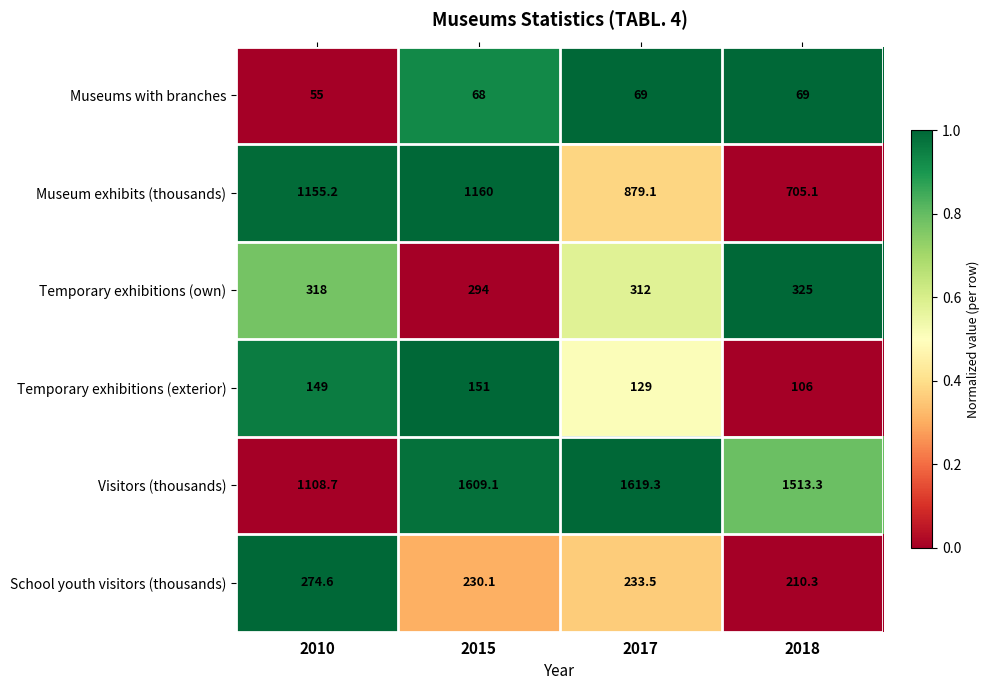

At 2010, list the series in order from smallest to largest.

Museums with branches, Temporary exhibitions (exterior), School youth visitors (thousands), Temporary exhibitions (own), Visitors (thousands), Museum exhibits (thousands)